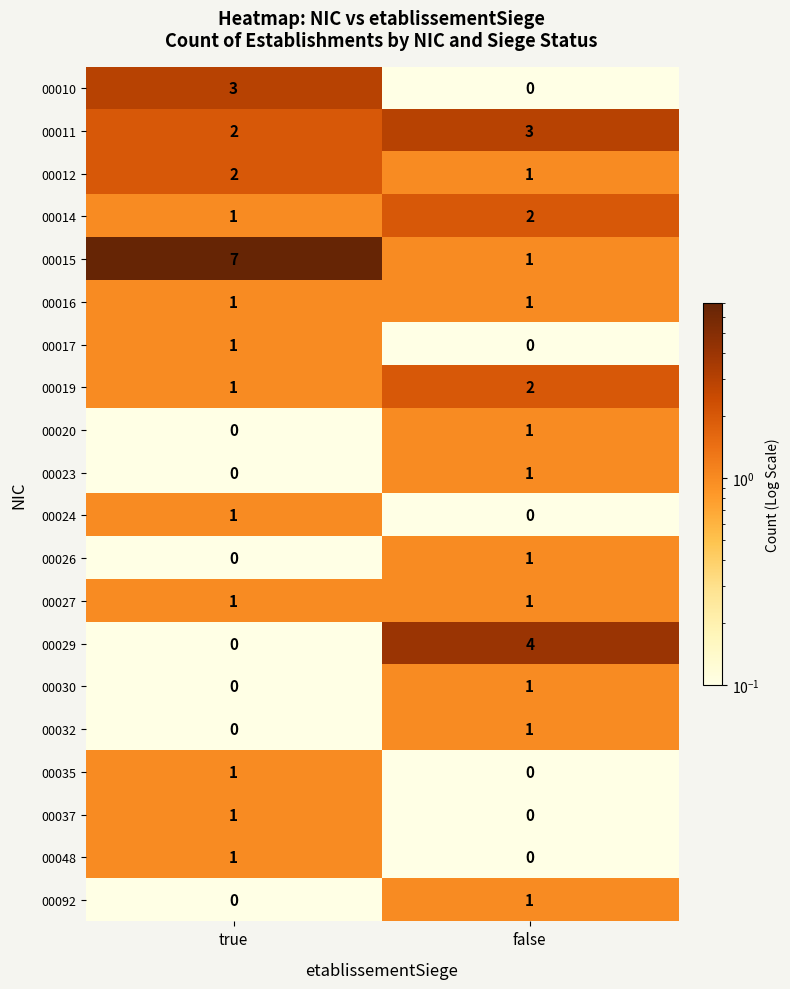

Which series has the largest range (max minus min)?

00015